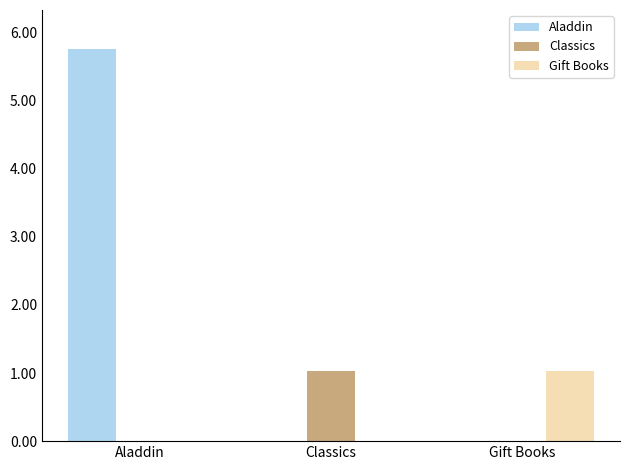

The Classics series shows 416181653 at Aladdin. True or false?

False